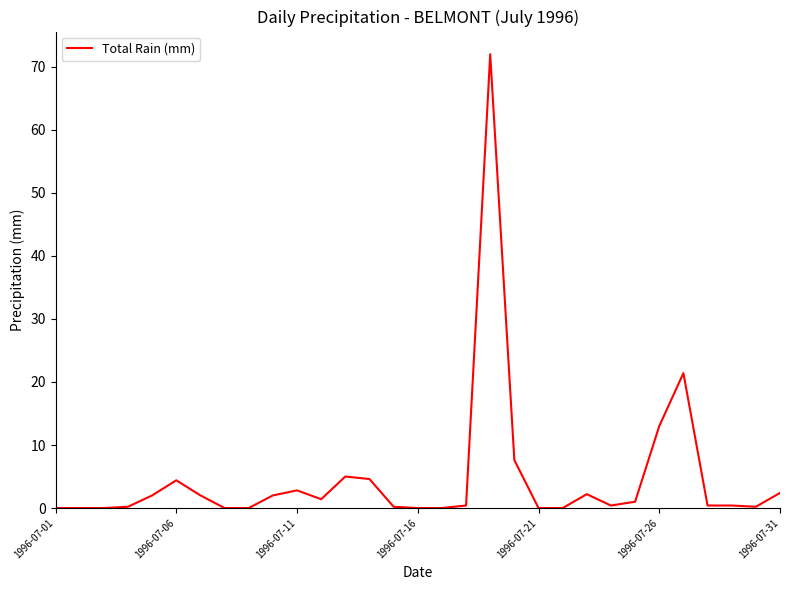

What is the difference between the maximum and minimum values?

72.0